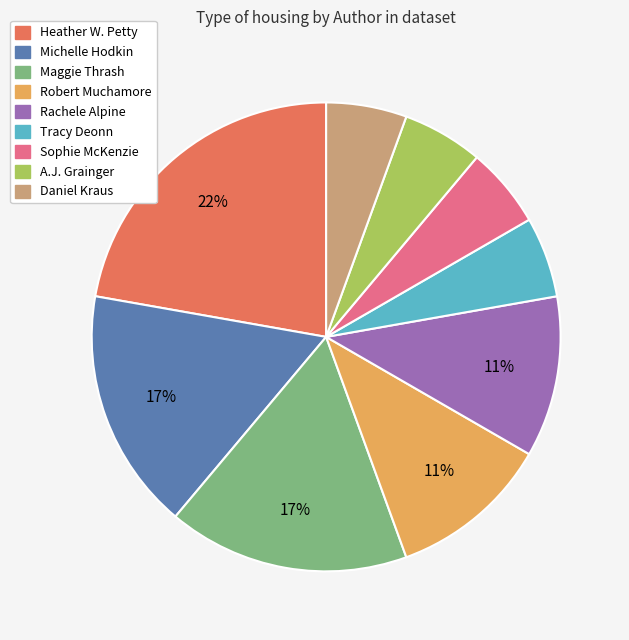

The Tracy Deonn slice represents 1% of the pie. True or false?

False